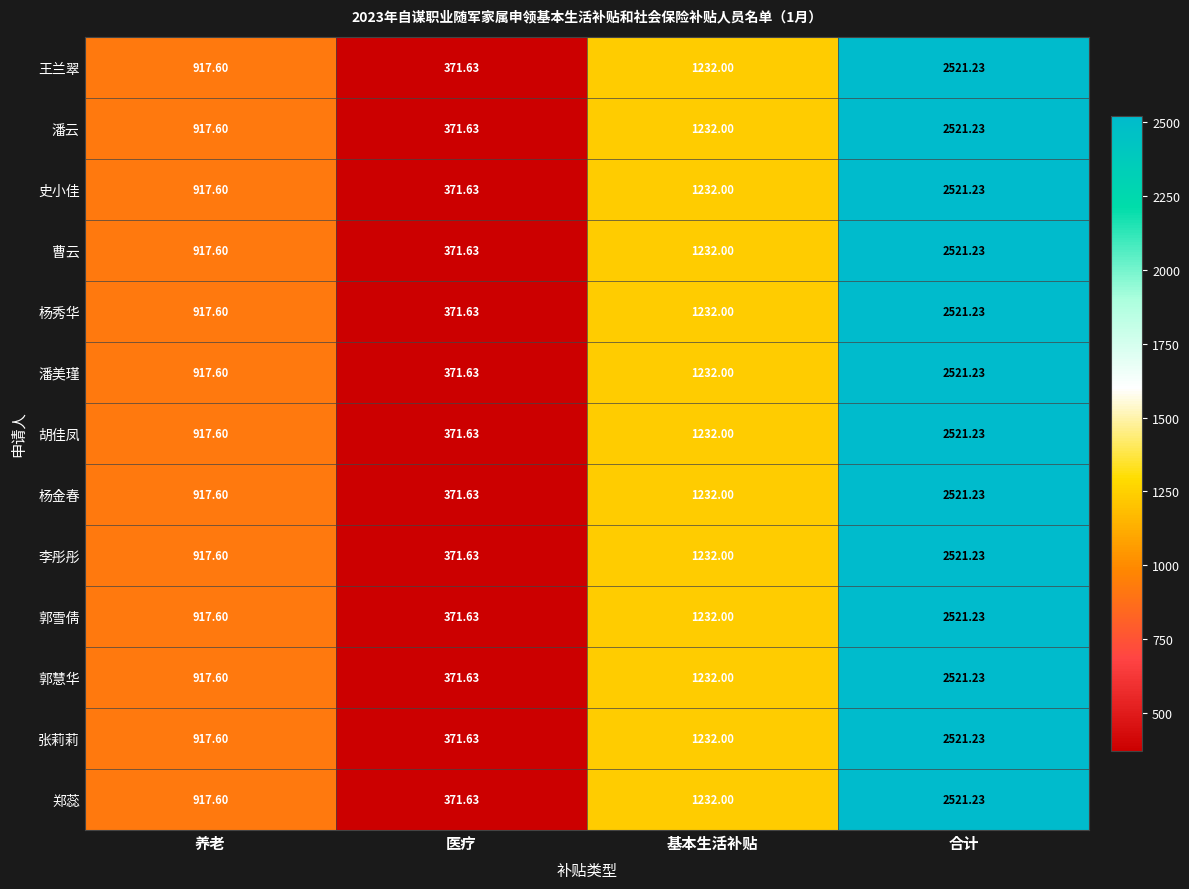

At which category is the sum across all series the highest?

合计